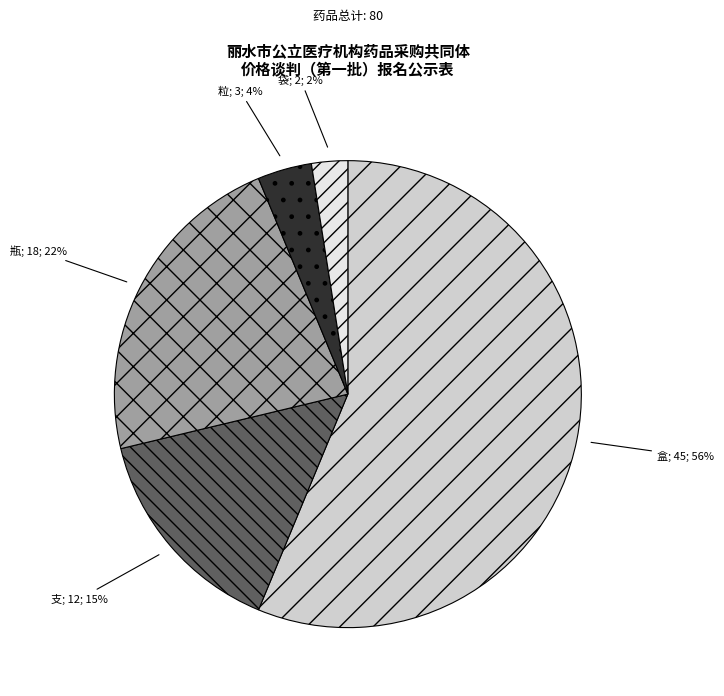

Is there a majority slice in this chart?

Yes